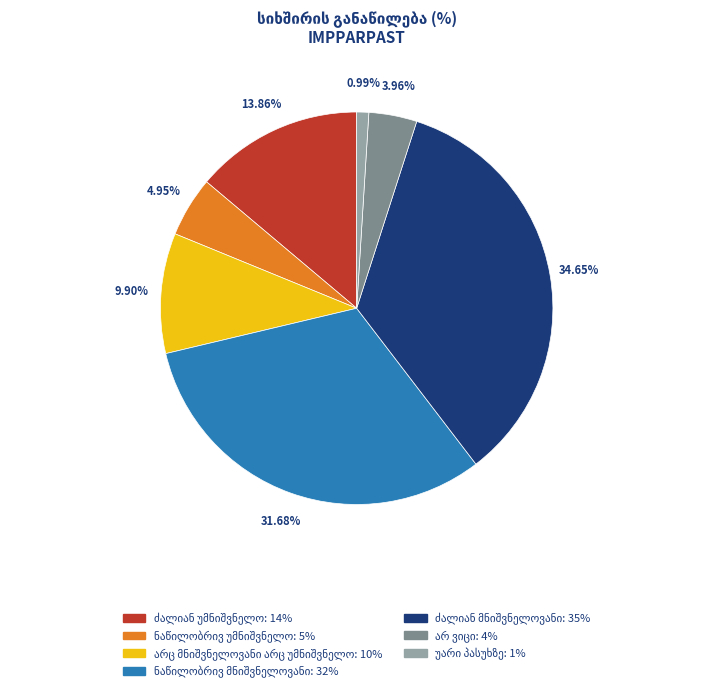

To the nearest percent, what is the difference between the largest and smallest slice percentages?

34%